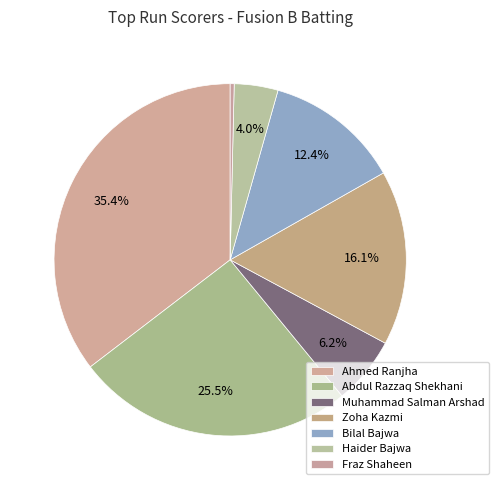

The Muhammad Salman Arshad slice represents 6% of the pie. True or false?

True